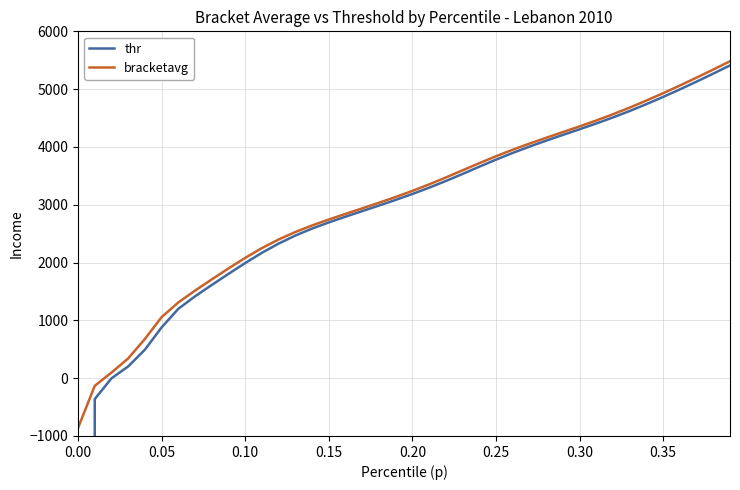

How many values in thr are above zero?

37